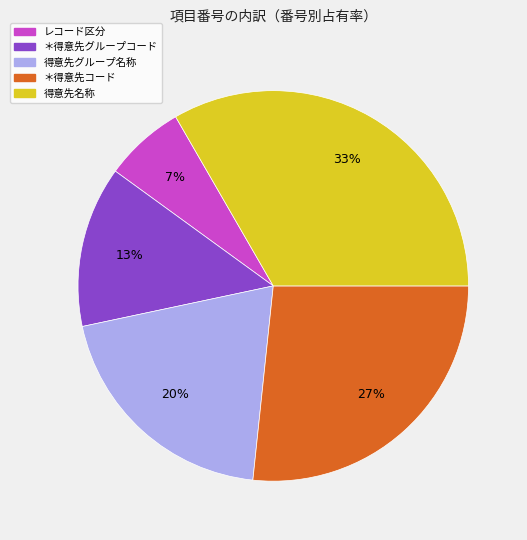

Is there any slice that represents more than half of the pie?

No